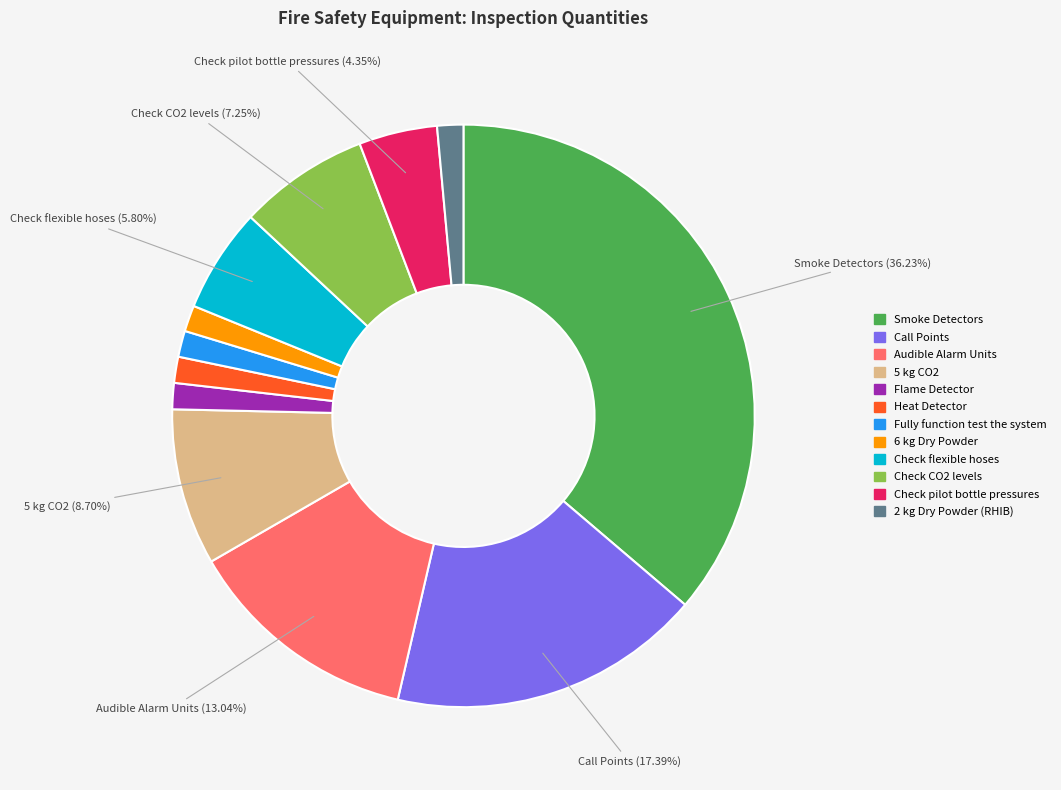

Which slice is the largest?

Smoke Detectors